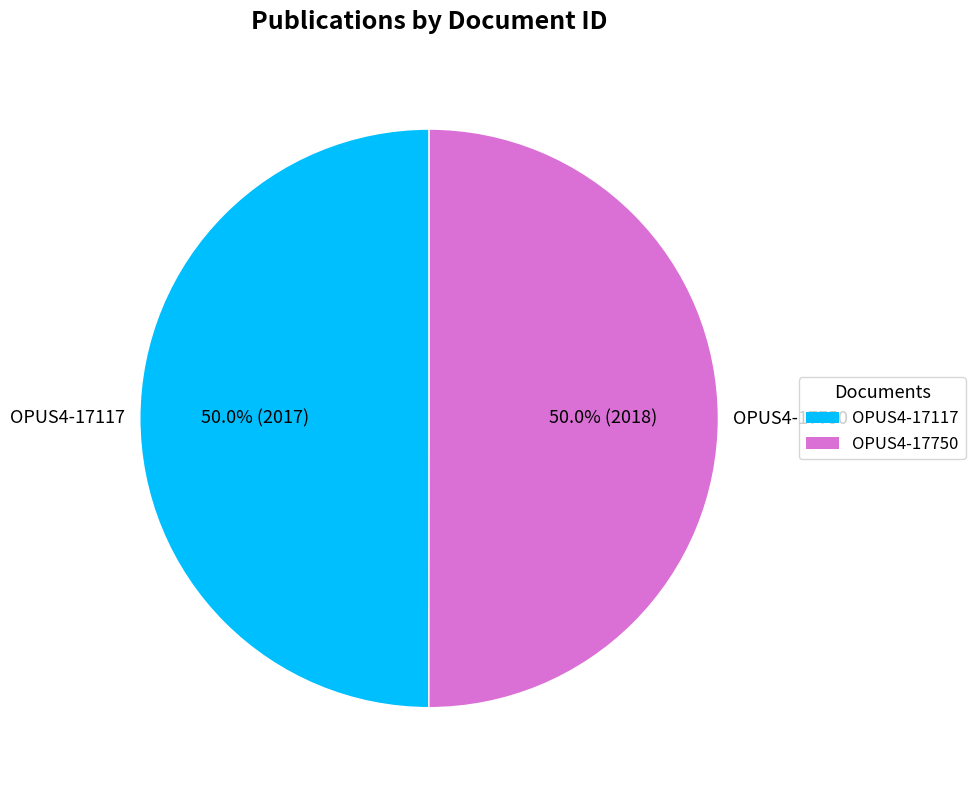

To the nearest percent, what portion does OPUS4-17750 represent?

50%